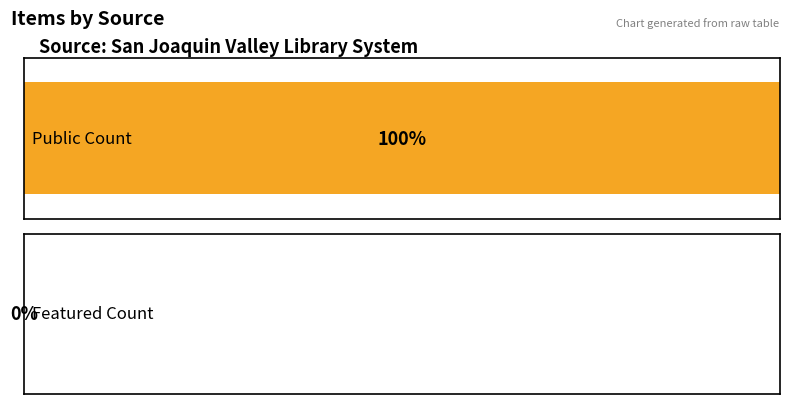

What are all the series names shown in the legend?

public, featured